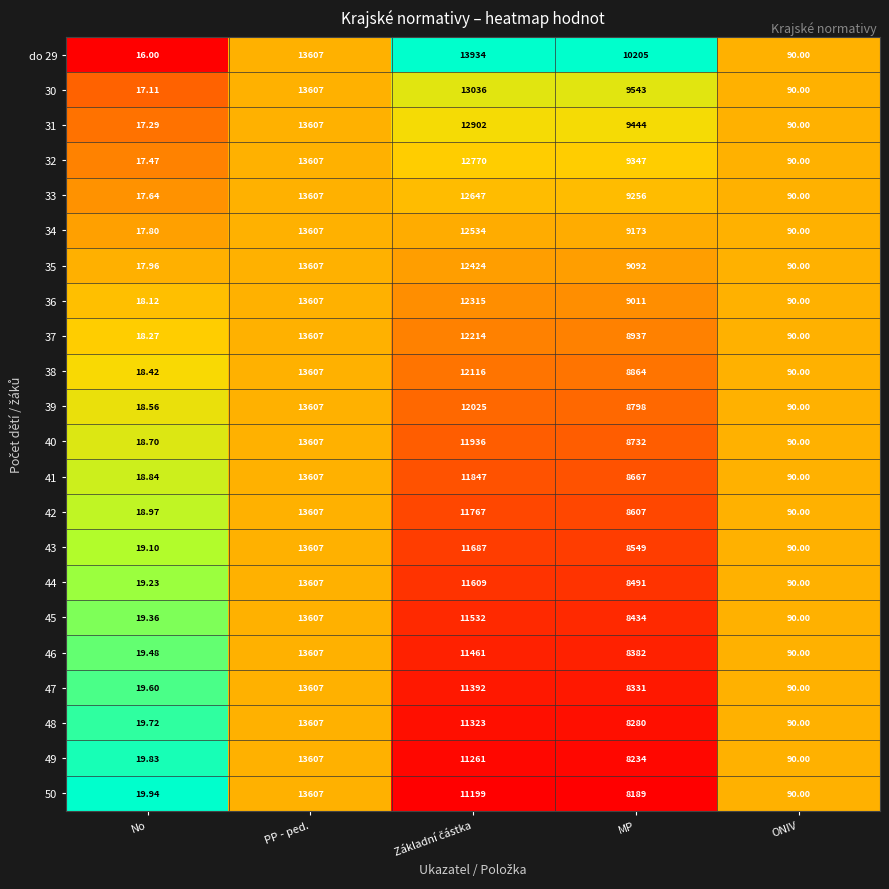

Count the number of categories in the chart.

5